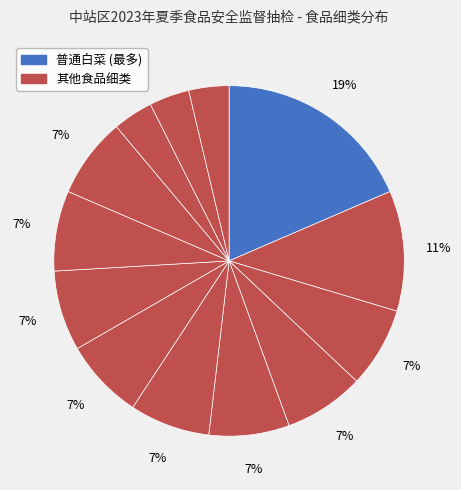

What is the largest slice in the pie chart?

普通白菜